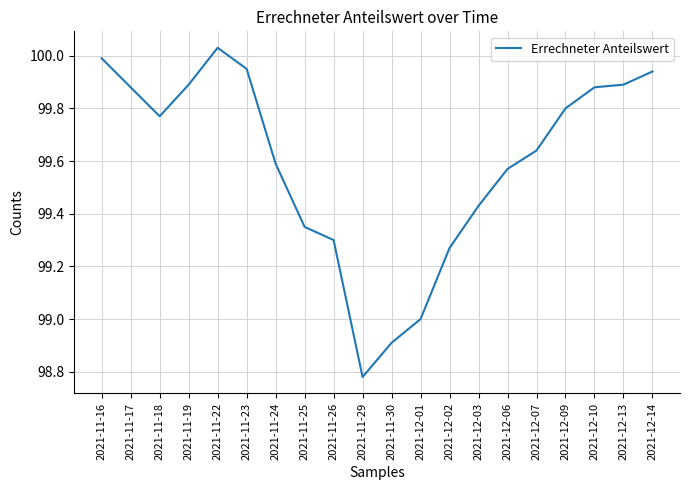

What is the difference between the values at 2021-12-07 and 2021-11-30?

0.7